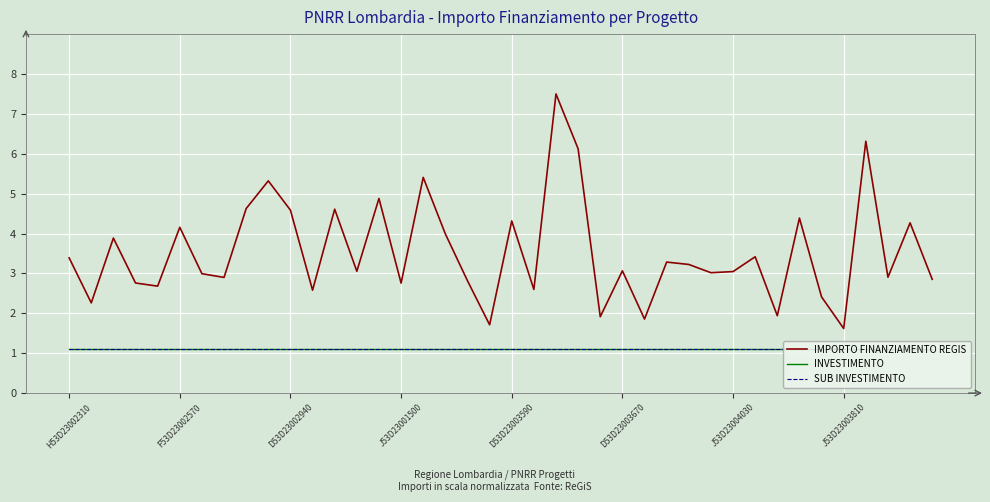

Which series has the largest range (max minus min)?

IMPORTO FINANZIAMENTO REGIS